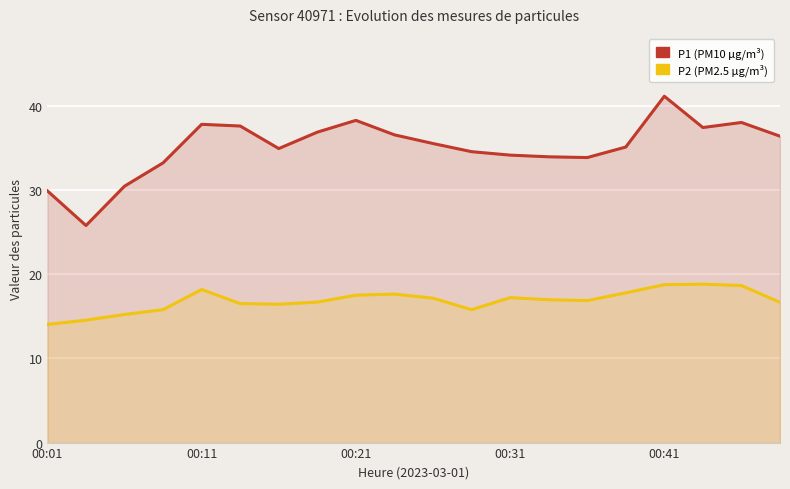

At which label is P1 closest to 33?

00:31